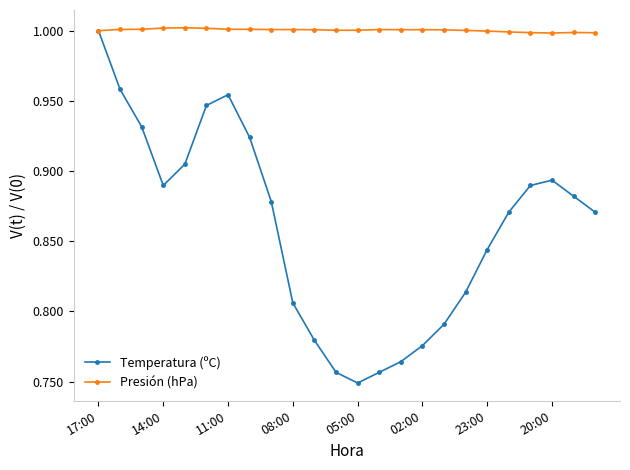

At how many categories does at least one series exceed 0?

24